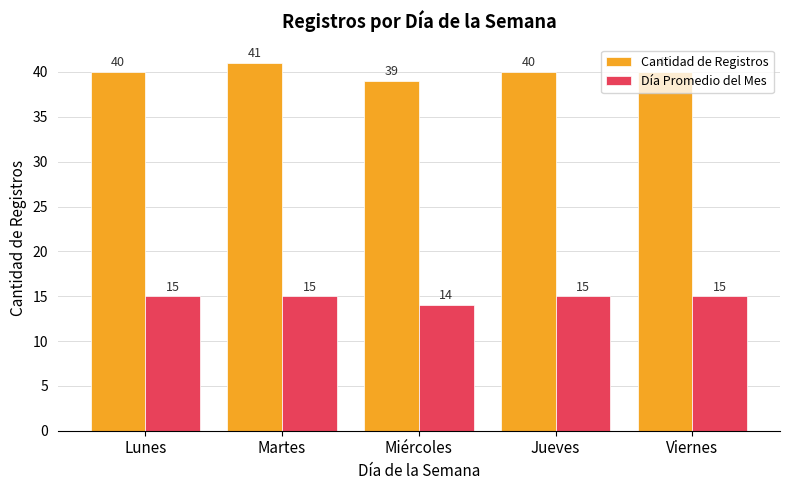

Is it true that Día Promedio del Mes equals 9 at Lunes?

False